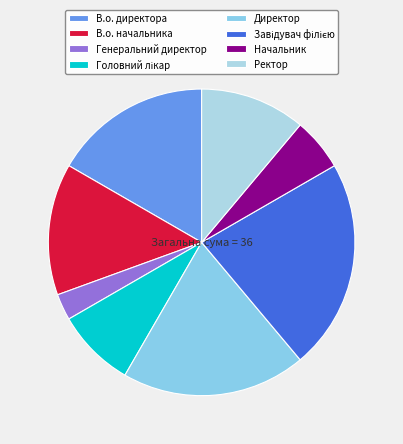

Count the number of slices in the pie.

8